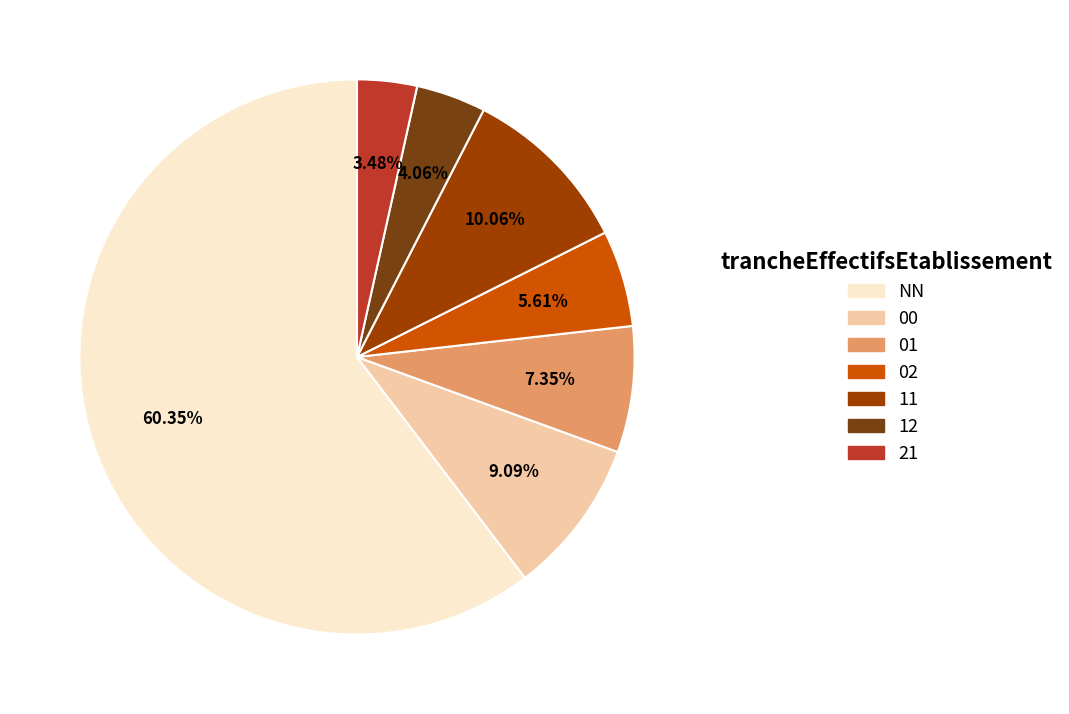

What is the smallest slice in the pie chart?

21